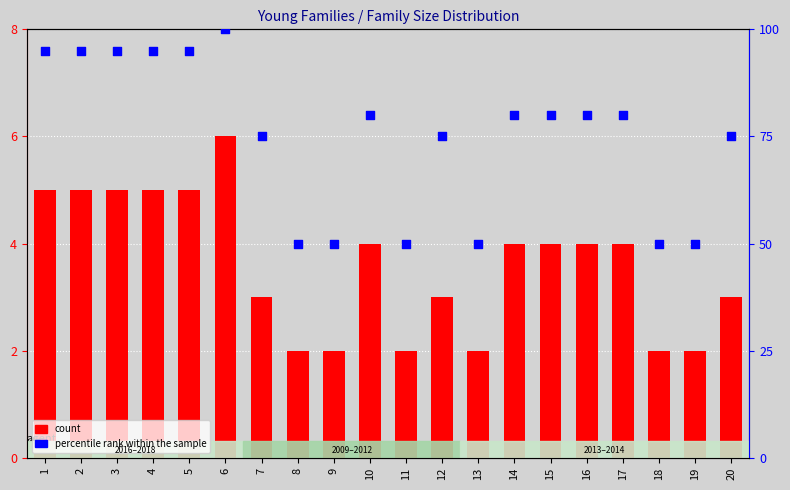

Which series has the widest spread of Y values?

percentile rank within the sample